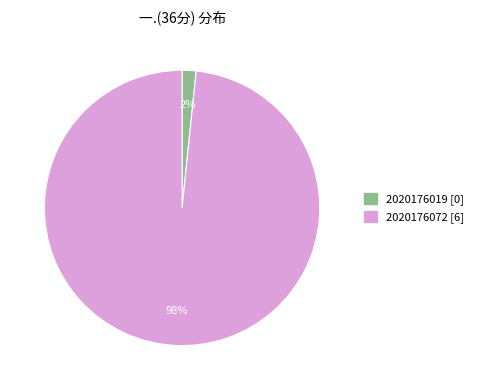

What percentage is the 2020176019 slice, to the nearest percent?

2%